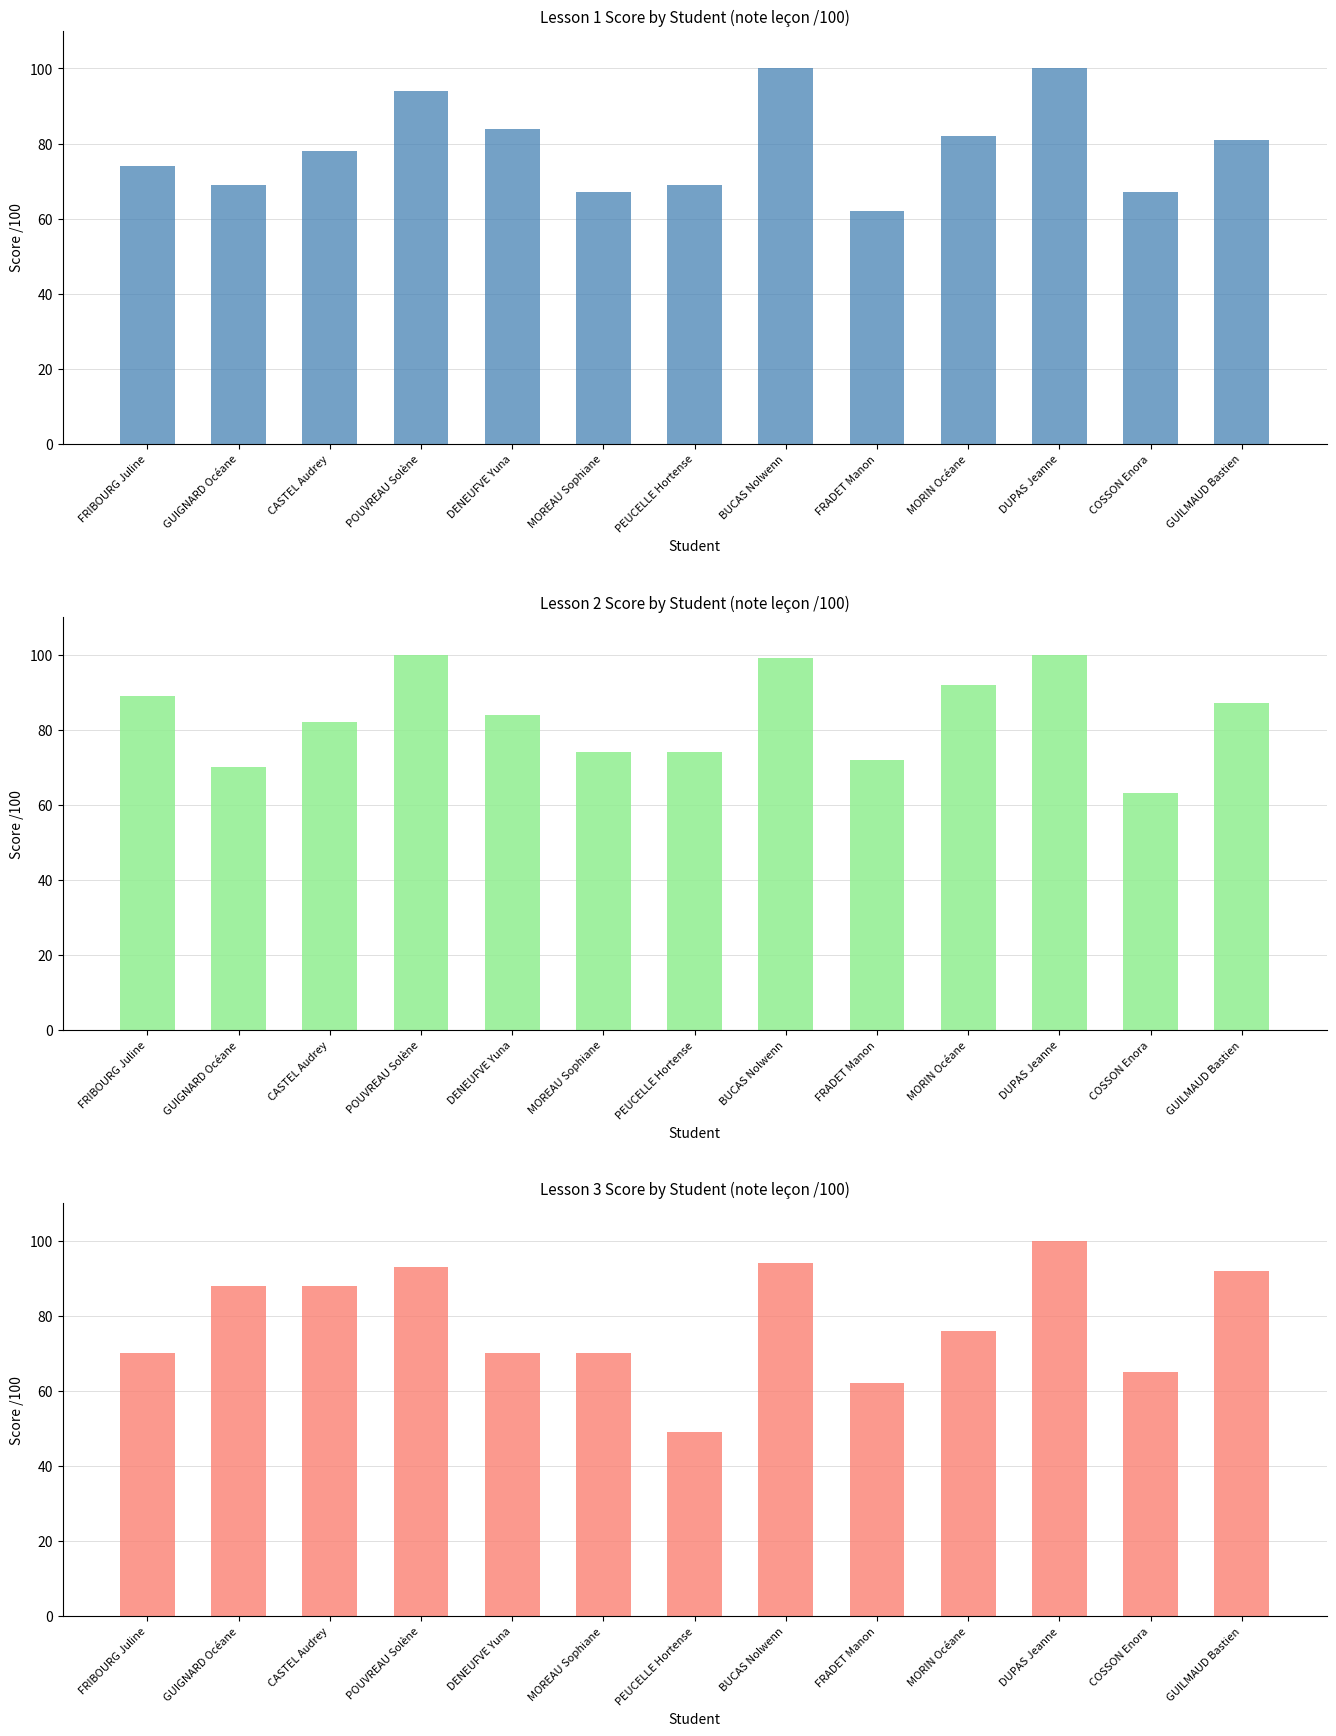

What is the greatest value displayed?

100